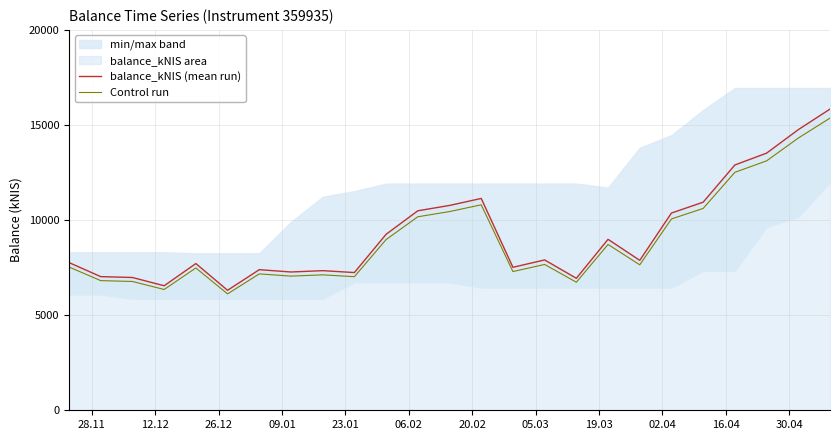

What is the highest value of the Control run series?

15361.5